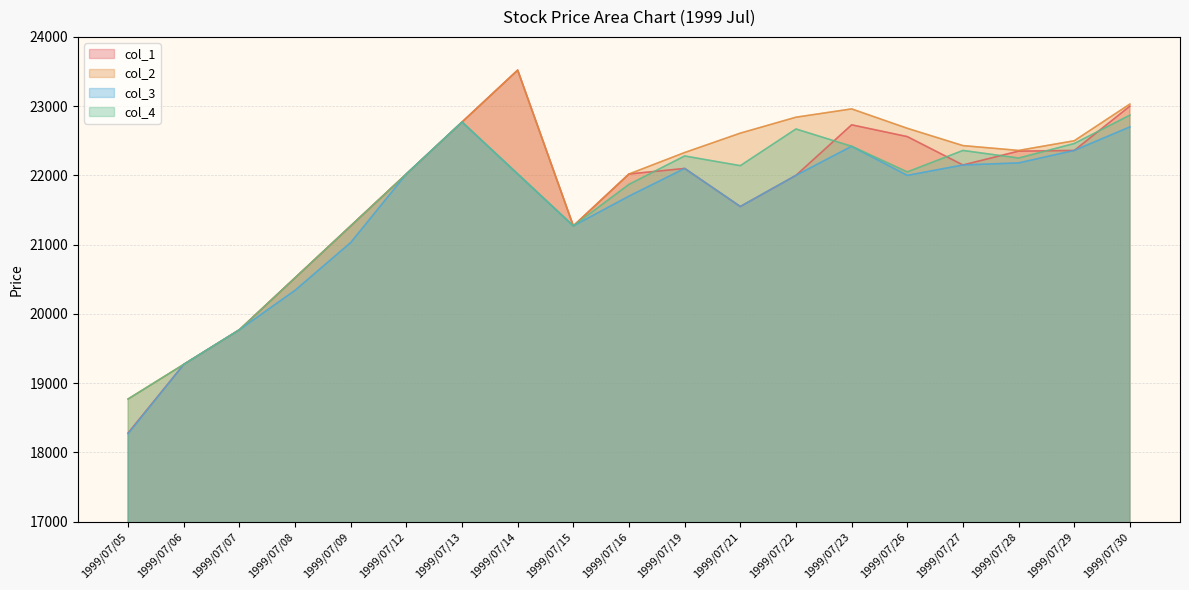

Reading left to right, list all the values displayed in this chart.

col_1: 1999/07/05=18280	1999/07/06=19270	1999/07/07=19770	1999/07/08=20520	1999/07/09=21270	1999/07/12=22020	1999/07/13=22770	1999/07/14=23520	1999/07/15=21270	1999/07/16=22020	1999/07/19=22100	1999/07/21=21550	1999/07/22=22000	1999/07/23=22730	1999/07/26=22560	1999/07/27=22150	1999/07/28=22350	1999/07/29=22360	1999/07/30=23000
col_2: 1999/07/05=18770	1999/07/06=19270	1999/07/07=19770	1999/07/08=20520	1999/07/09=21270	1999/07/12=22020	1999/07/13=22770	1999/07/14=23520	1999/07/15=21270	1999/07/16=22020	1999/07/19=22330	1999/07/21=22610	1999/07/22=22840	1999/07/23=22960	1999/07/26=22680	1999/07/27=22430	1999/07/28=22360	1999/07/29=22500	1999/07/30=23030
col_3: 1999/07/05=18270	1999/07/06=19270	1999/07/07=19770	1999/07/08=20340	1999/07/09=21030	1999/07/12=22020	1999/07/13=22770	1999/07/14=22020	1999/07/15=21270	1999/07/16=21700	1999/07/19=22100	1999/07/21=21550	1999/07/22=22000	1999/07/23=22420	1999/07/26=22000	1999/07/27=22150	1999/07/28=22180	1999/07/29=22360	1999/07/30=22700
col_4: 1999/07/05=18770	1999/07/06=19270	1999/07/07=19770	1999/07/08=20520	1999/07/09=21270	1999/07/12=22020	1999/07/13=22770	1999/07/14=22020	1999/07/15=21270	1999/07/16=21870	1999/07/19=22280	1999/07/21=22140	1999/07/22=22670	1999/07/23=22420	1999/07/26=22050	1999/07/27=22360	1999/07/28=22250	1999/07/29=22460	1999/07/30=22870